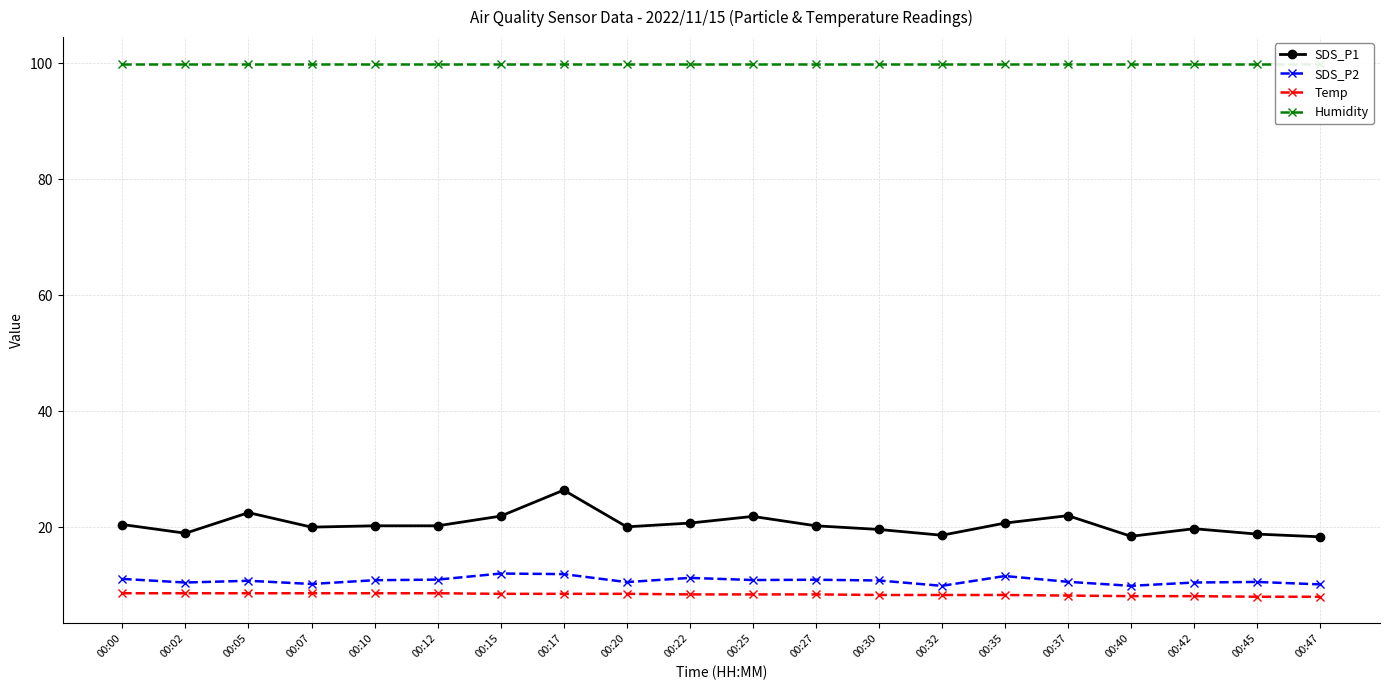

What is the difference between the highest and lowest values at 00:10?

91.3